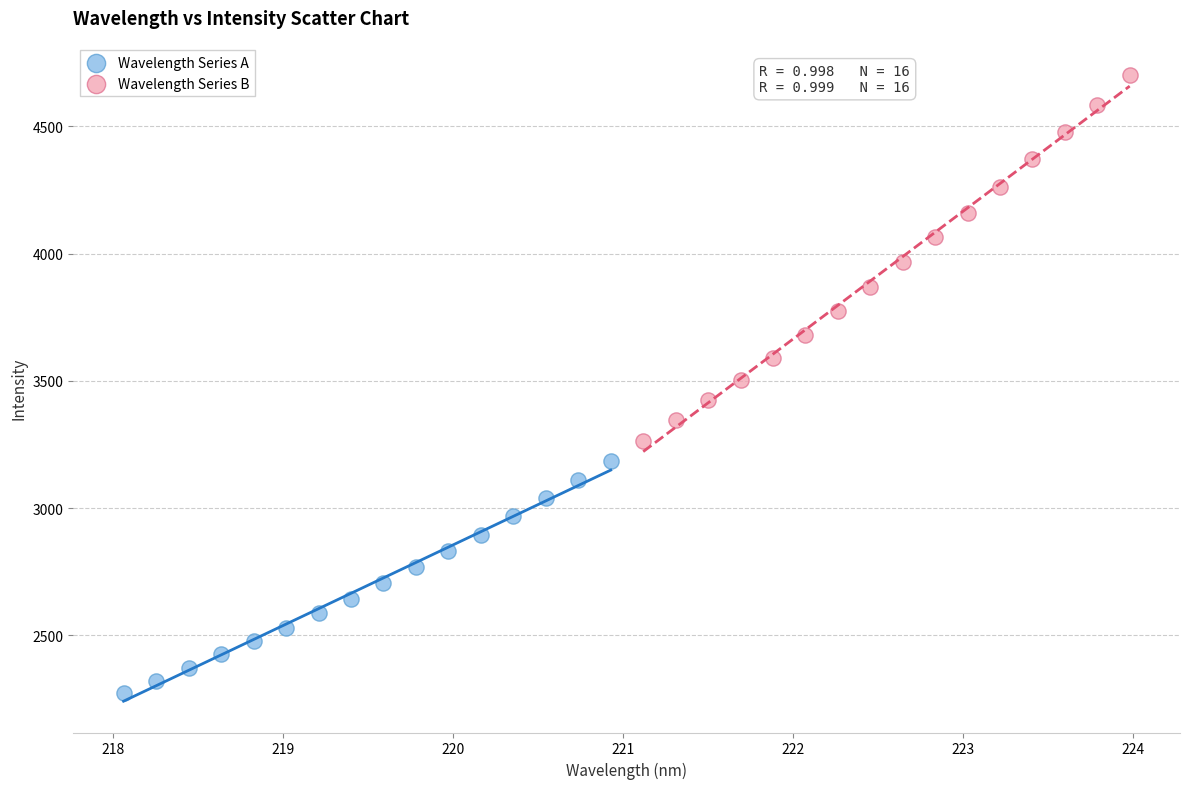

Which series reaches the maximum Y coordinate?

Wavelength Series B